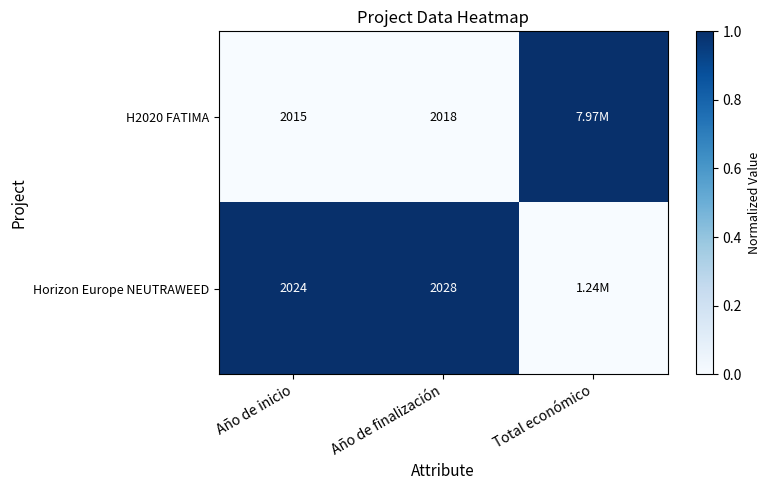

What is the spread (max minus min) of values at Año de inicio?

9